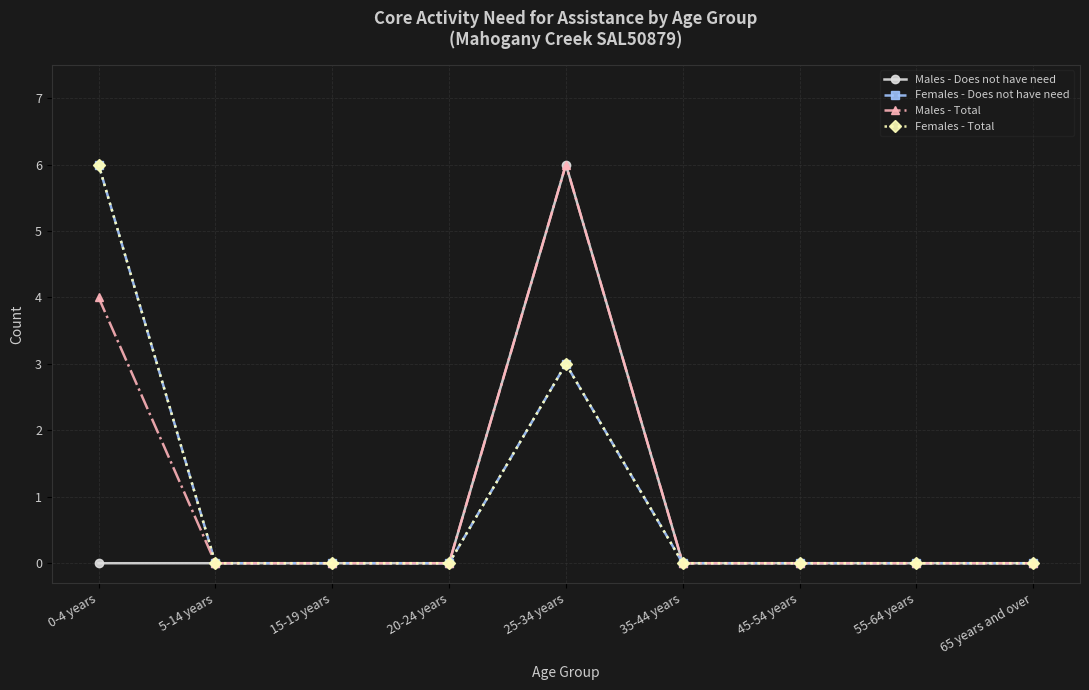

What is the label of the 3rd point from the right?

45-54 years